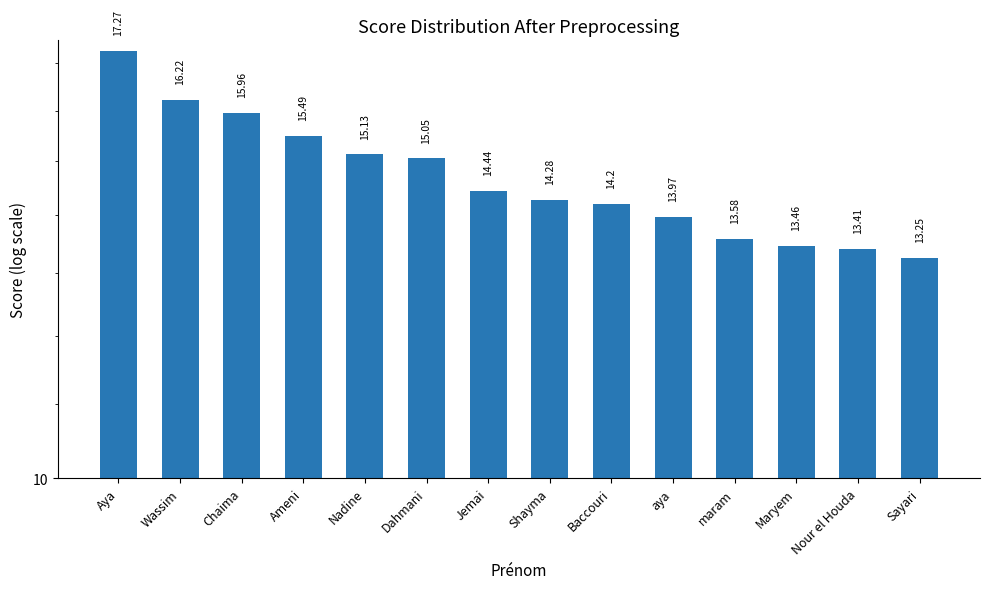

Reading left to right, what are all the values shown in this chart?

Aya=17.3	Wassim=16.2	Chaima=16.0	Ameni=15.5	Nadine=15.1	Dahmani=15.1	Jemai=14.4	Shayma=14.3	Baccouri=14.2	aya=14.0	maram=13.6	Maryem=13.5	Nour el Houda=13.4	Sayari=13.2